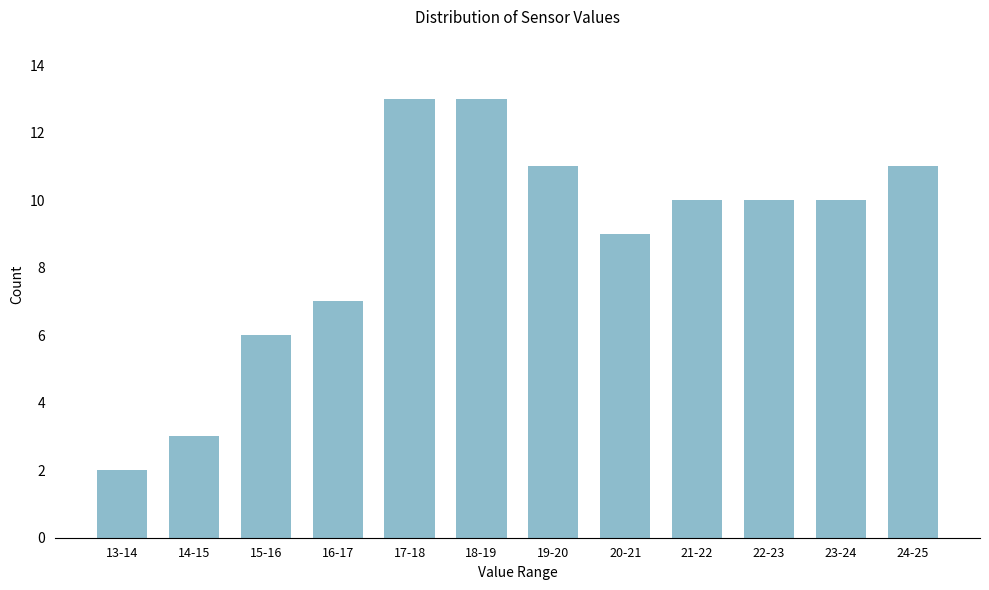

Reading left to right, what are all the values shown in this chart?

13-14=2	14-15=3	15-16=6	16-17=7	17-18=13	18-19=13	19-20=11	20-21=9	21-22=10	22-23=10	23-24=10	24-25=11